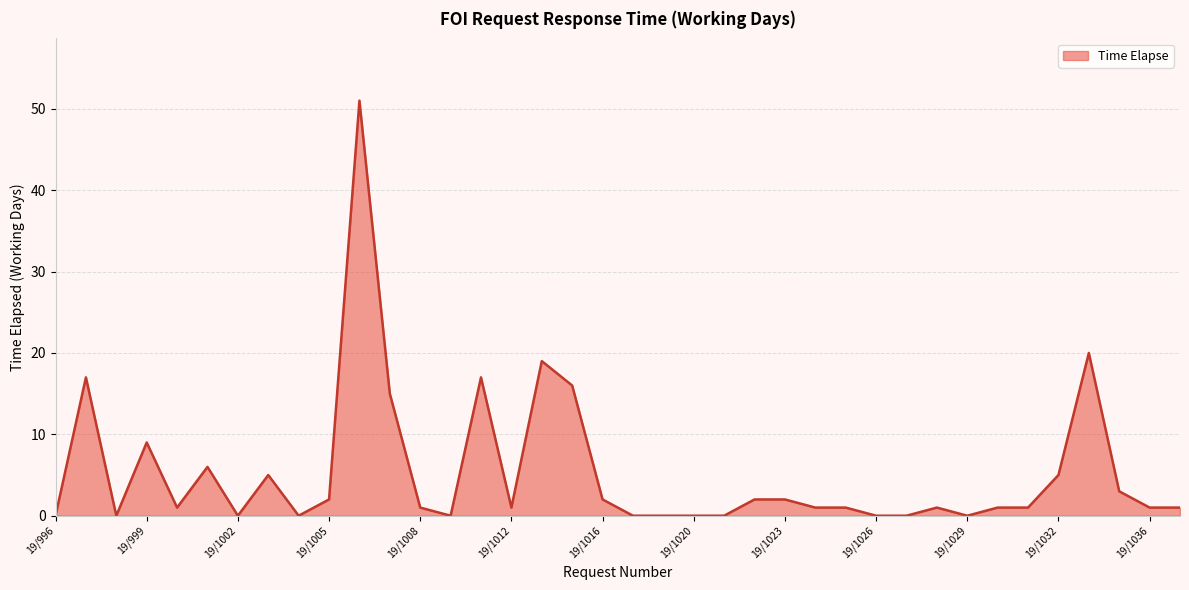

What is the maximum value shown in the chart?

51